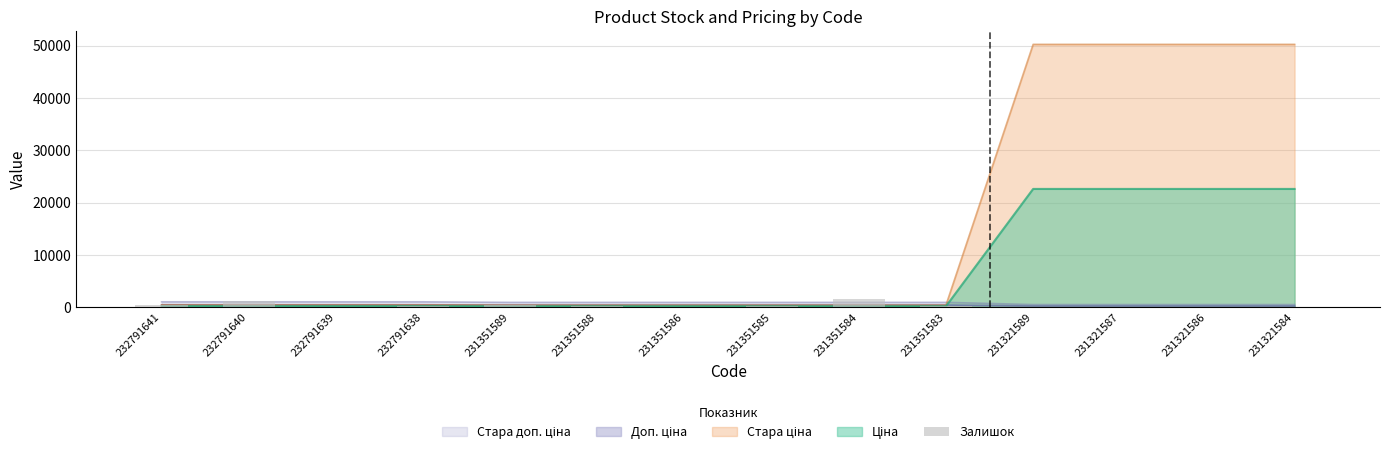

Reading right to left, list all the values displayed in this chart.

55	1	2	3	179	1545	313	81	242	465	140	68	1129	387